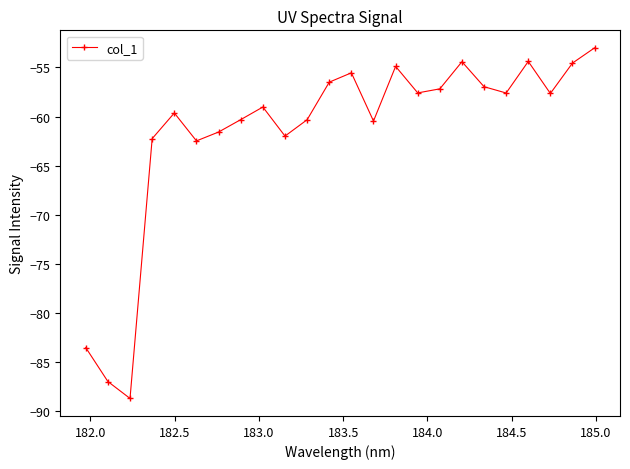

What is the difference between the second highest and minimum values?

34.3